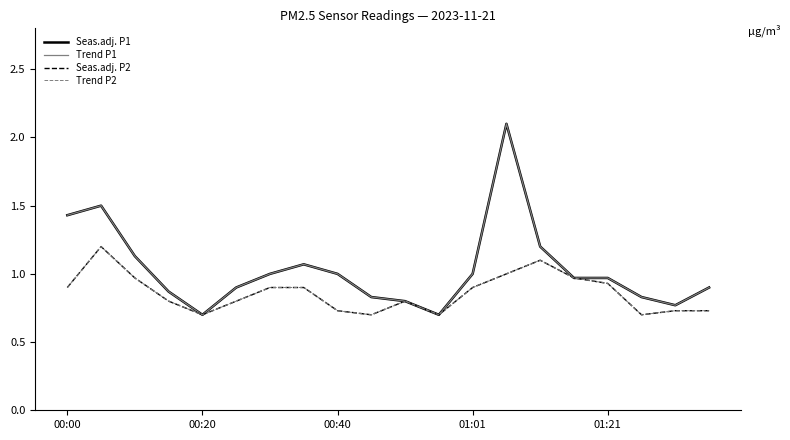

Is this an area chart (filled region under the line)?

No